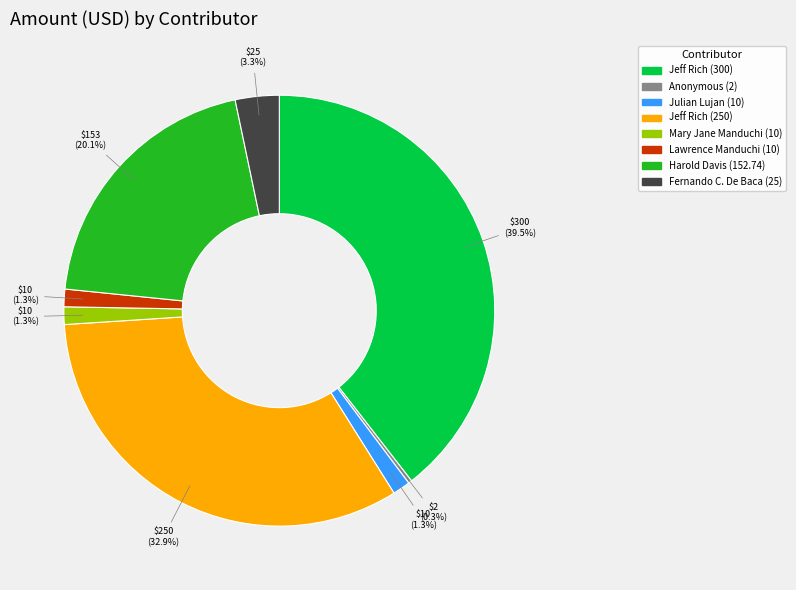

Which slice is the largest?

Jeff Rich (300)